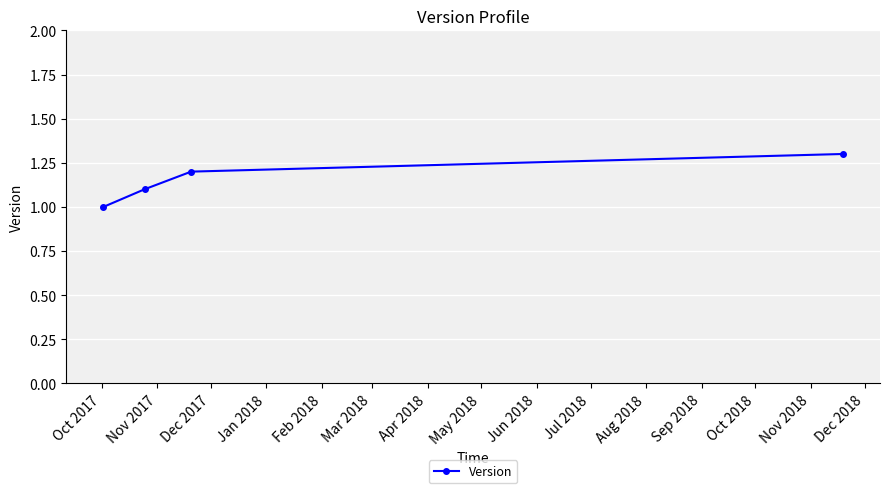

What is the value of the 1st point from the left?

1.0